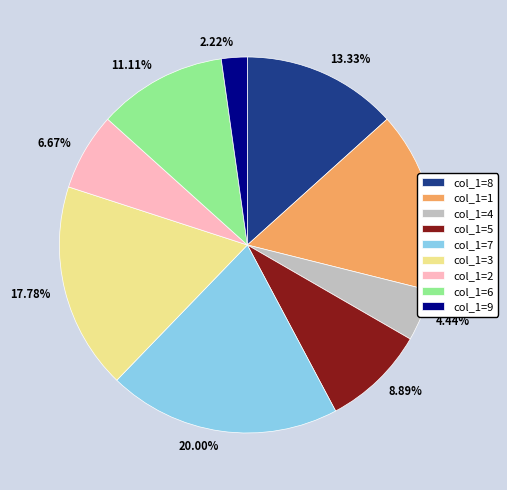

Is there any slice that represents more than half of the pie?

No